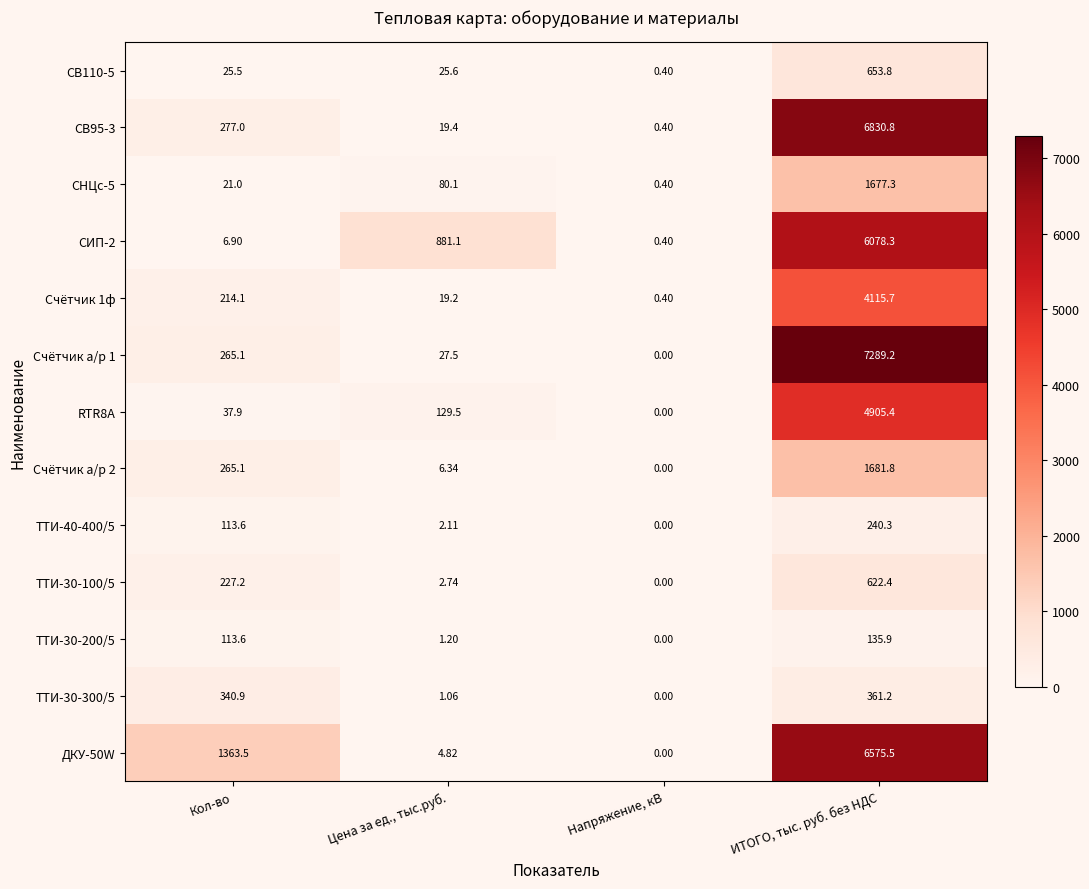

Where does the Счётчик а/р 2 series first go above 265?

Кол-во